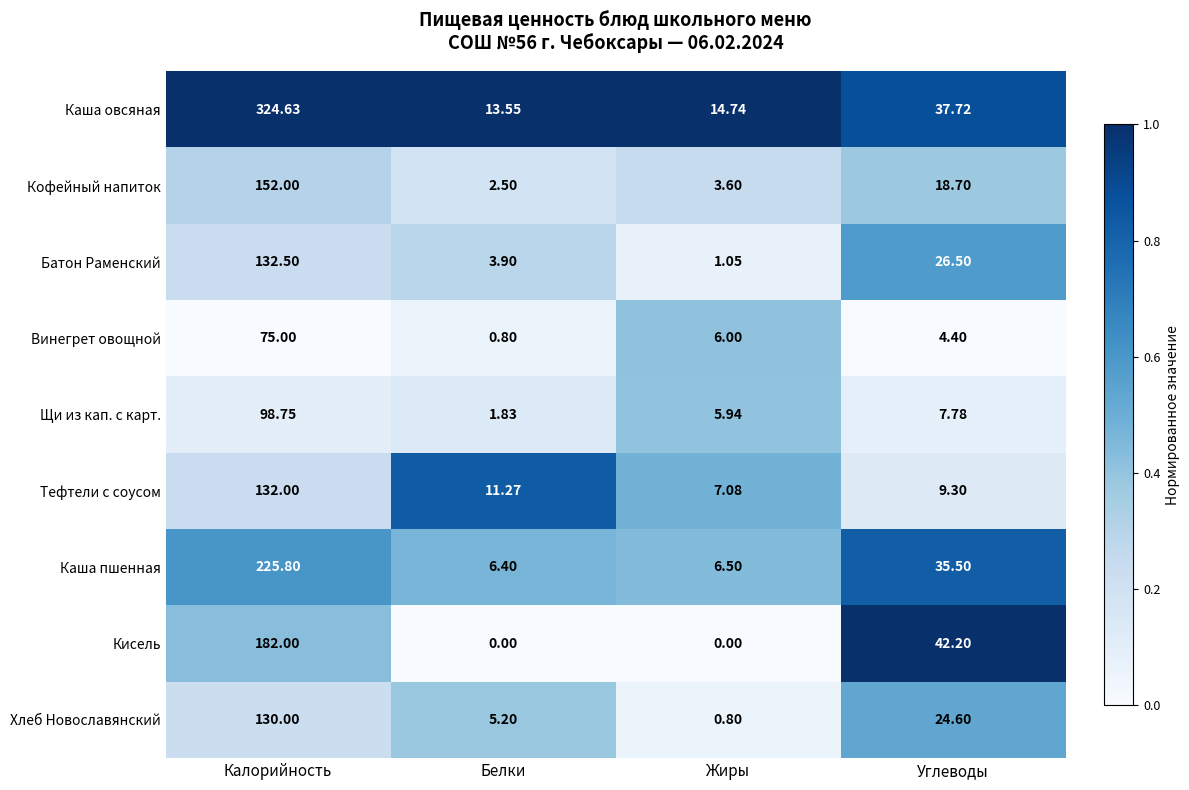

At which label does Батон Раменский first exceed 26?

Калорийность